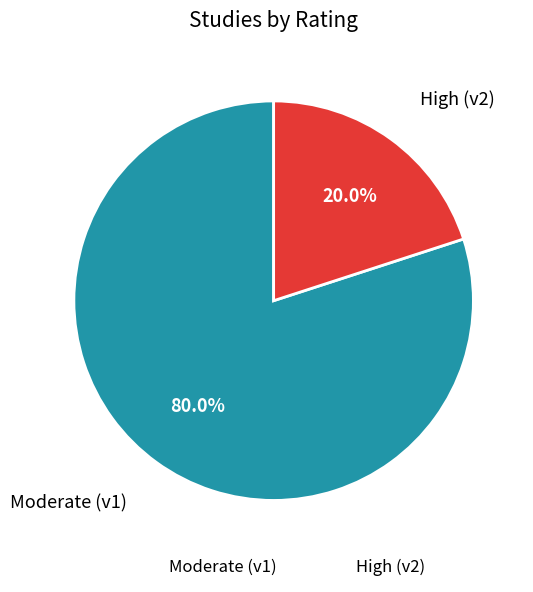

Is there a majority slice in this chart?

Yes